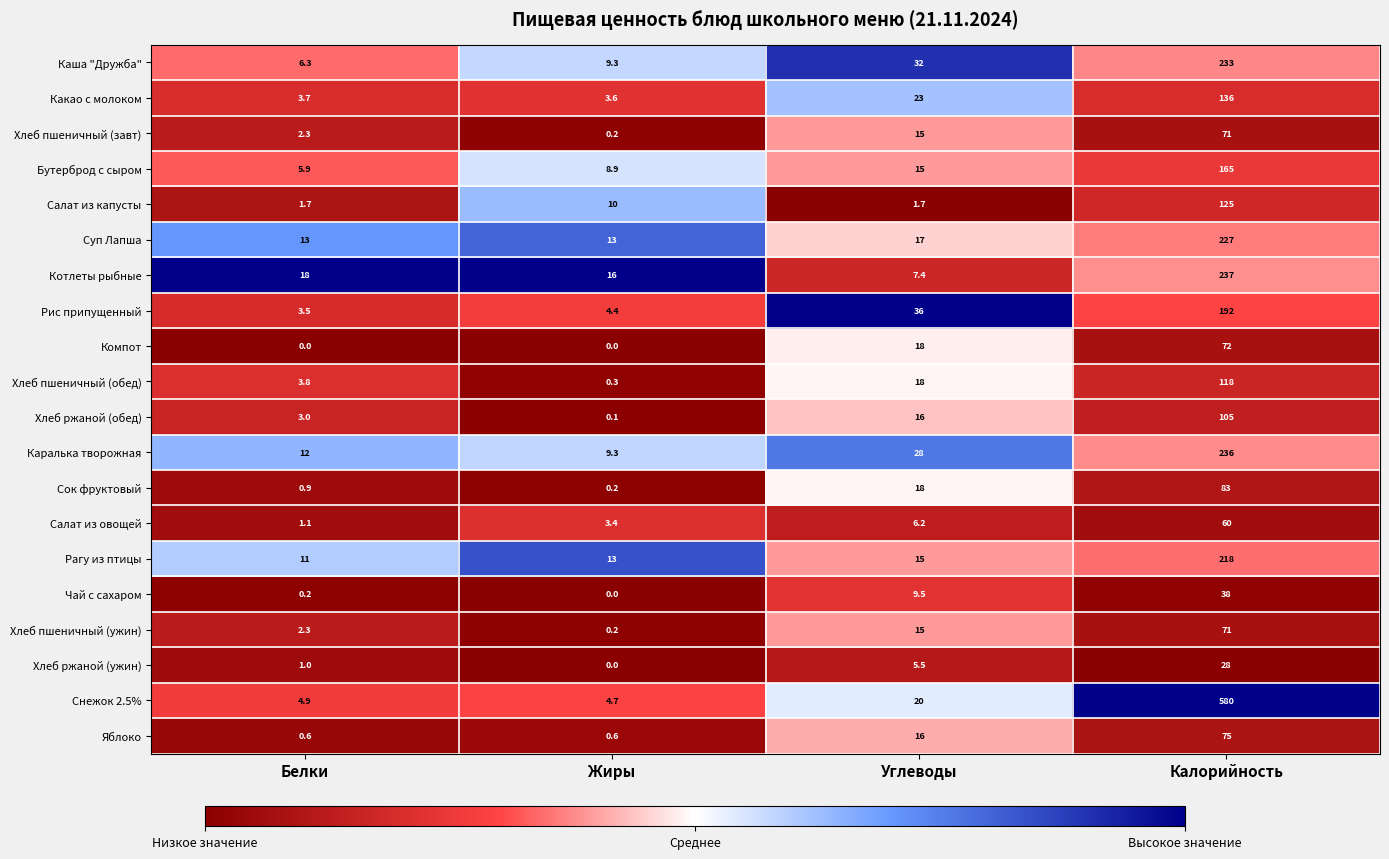

Where is Хлеб ржаной (ужин) nearest to the value 14?

Углеводы